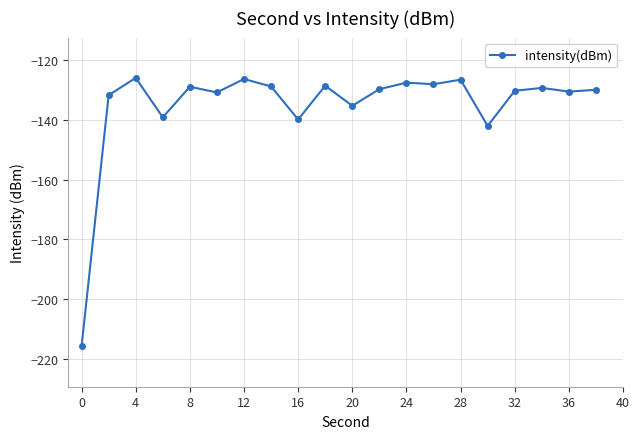

True or false: the data has more than 2 interior local peaks.

True